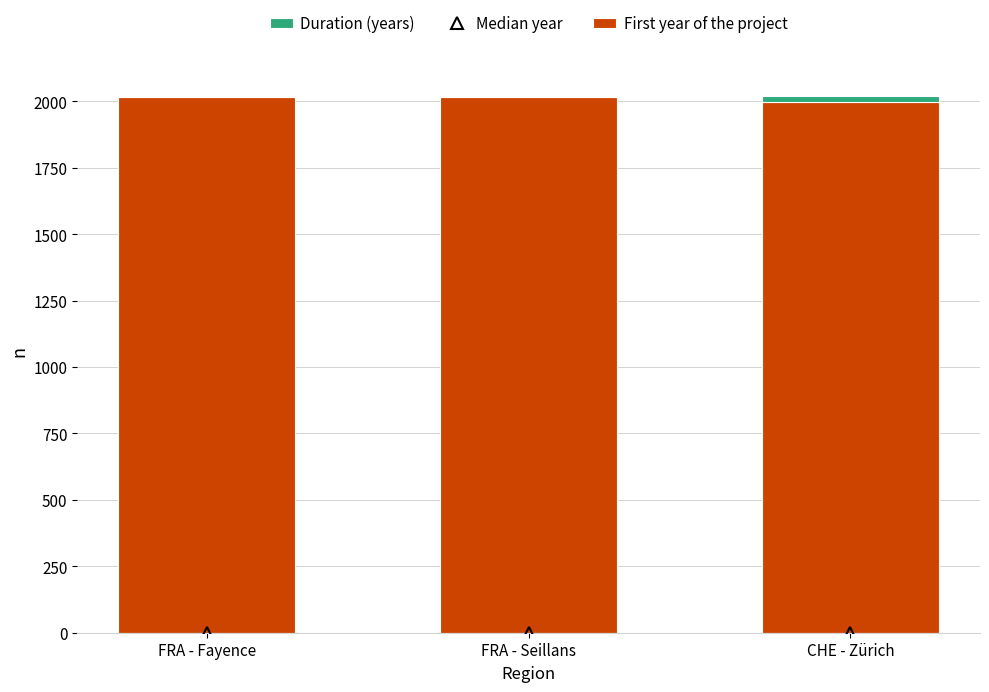

What is the maximum value for First year of the project?

2015